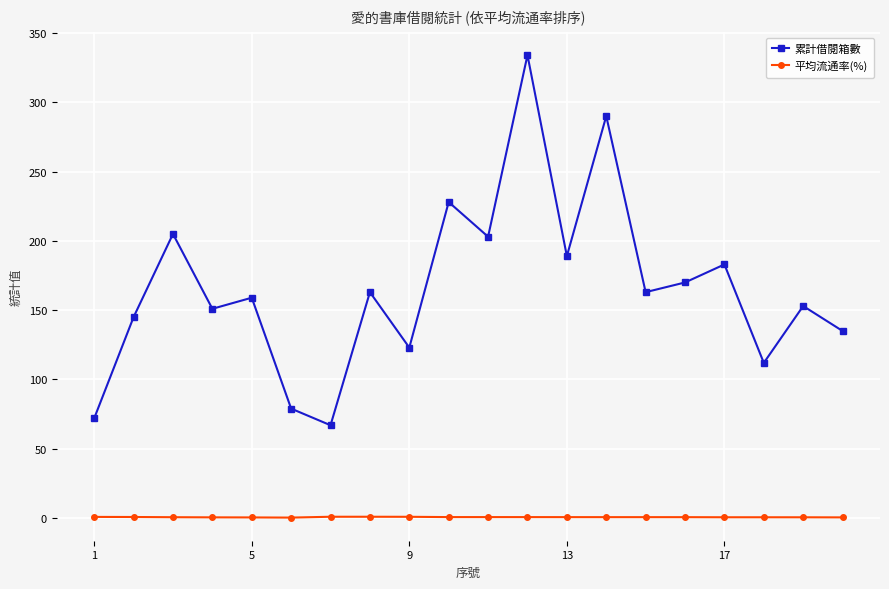

True or false: 累計借閱箱數 and 平均流通率(%) cross at least once.

False